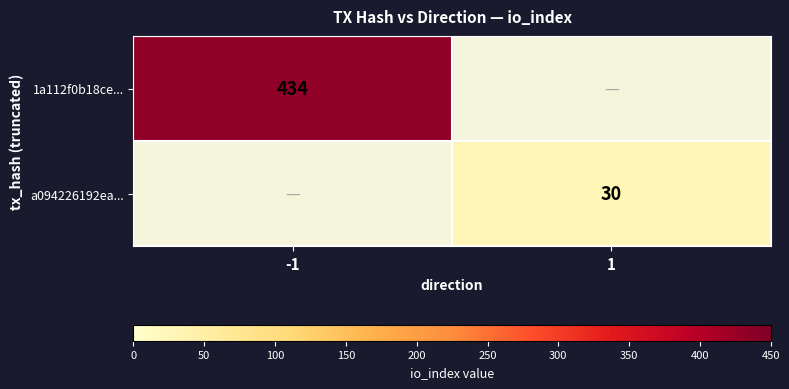

Is it true that 1a112f0b18ce... equals 261 at -1?

False